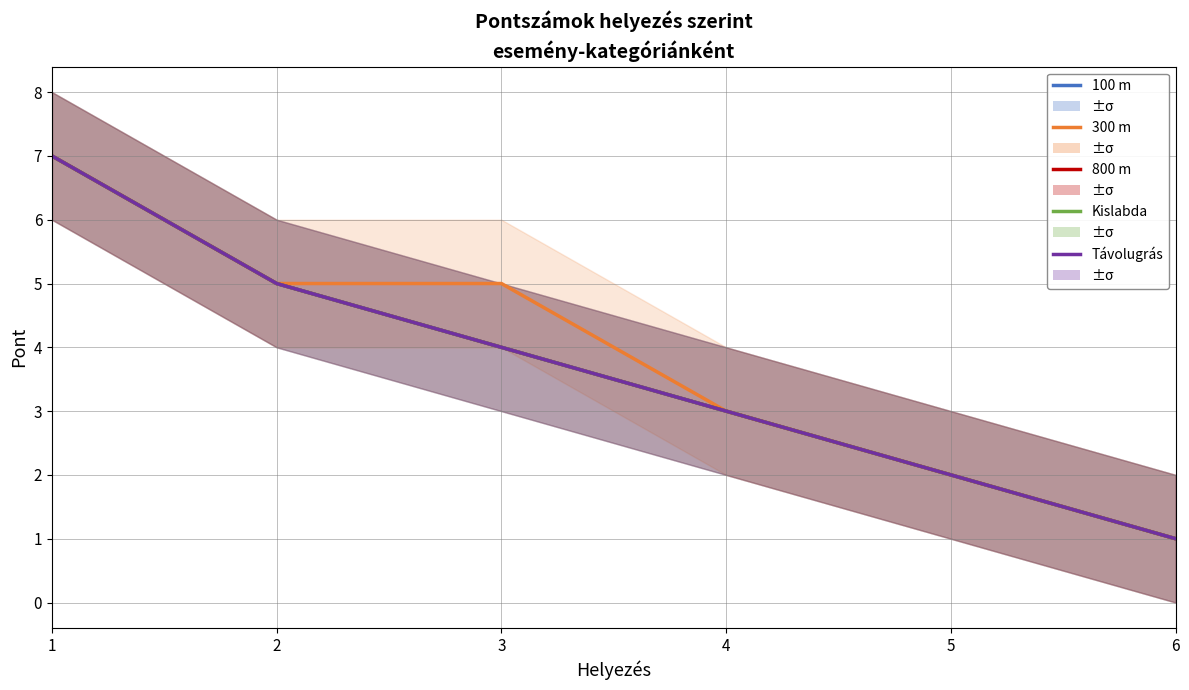

Which has a higher value, 6 or 4?

4